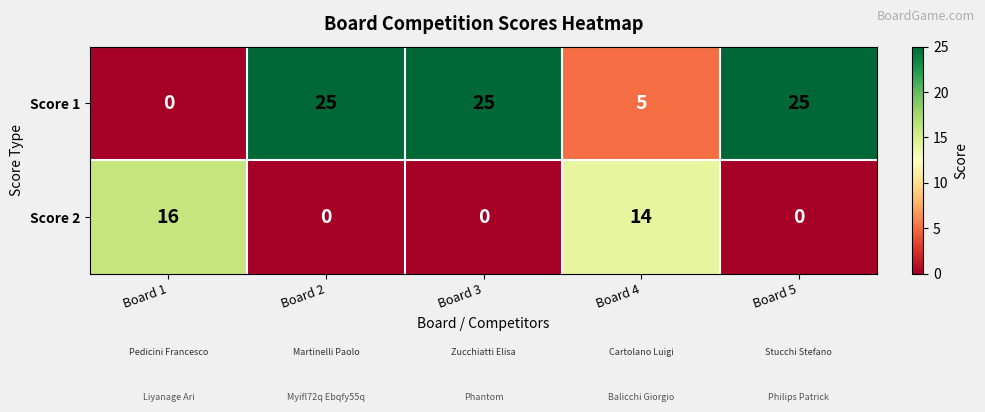

What value does the Score 2 series have at Board 1?

16